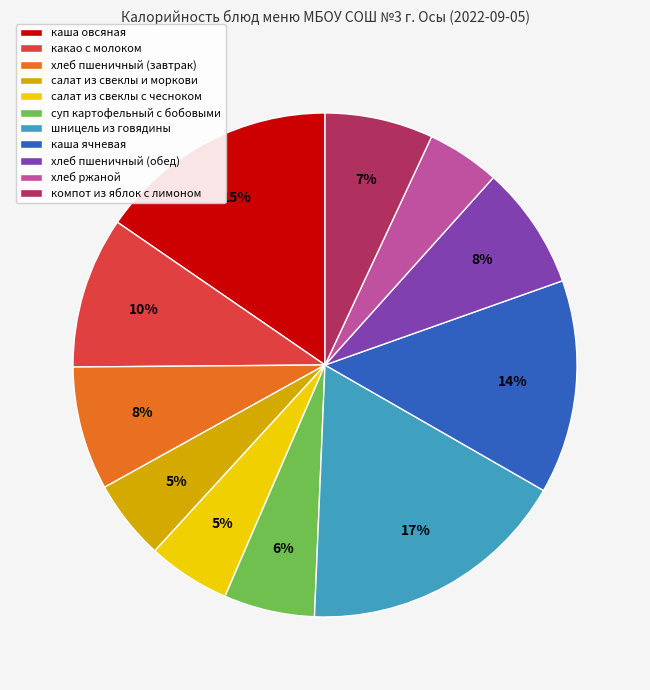

How many segments does this pie chart have?

11